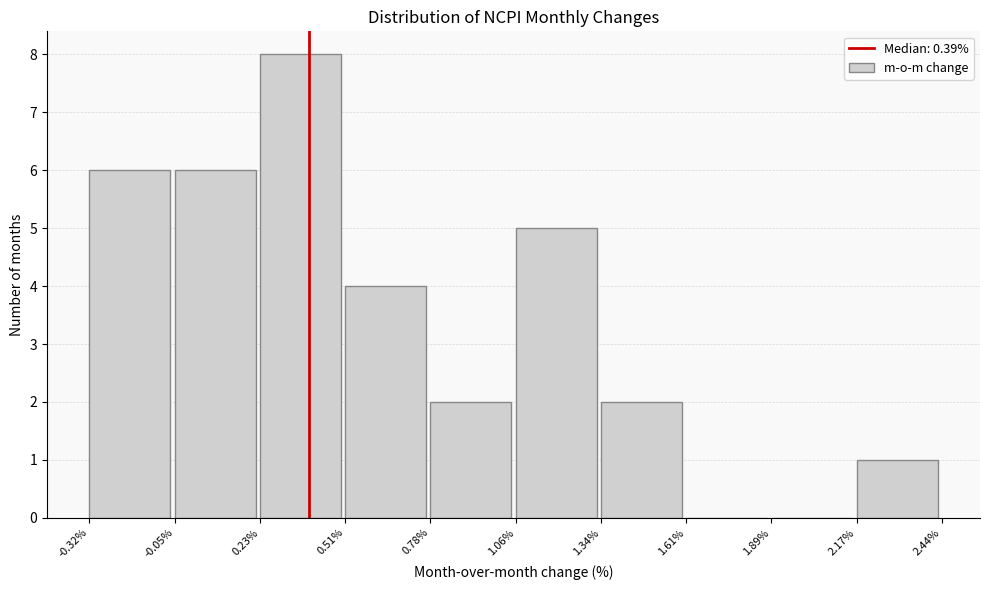

What is the height of the bar covering 2.17% to 2.44% on the x-axis? The values are not printed on the chart, so give them approximately, as read against the axis.

1